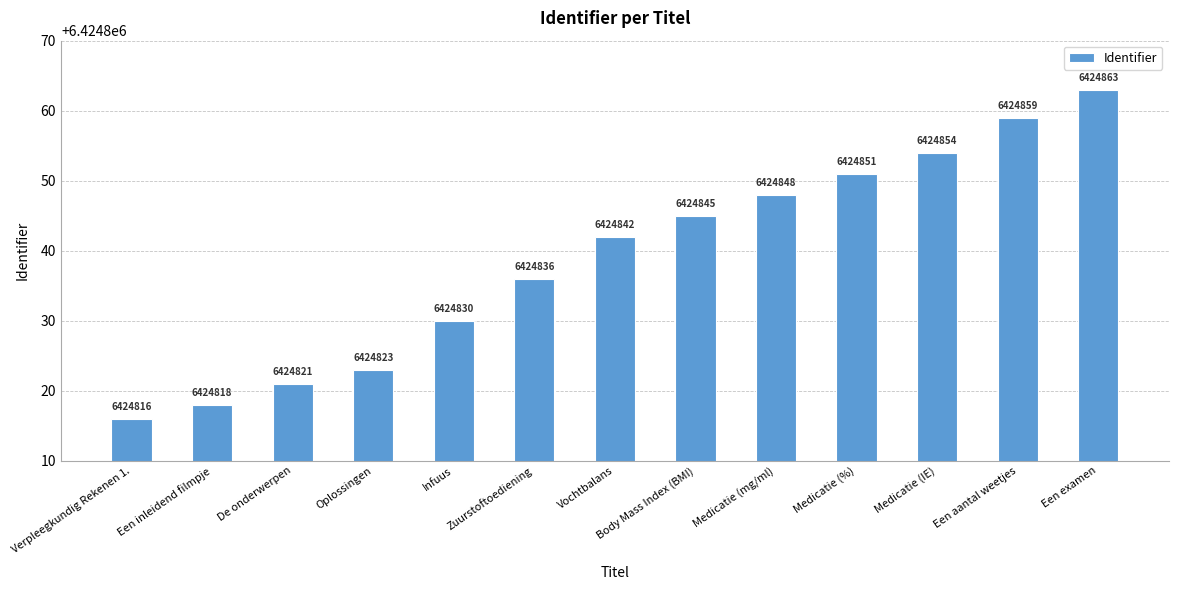

Between Medicatie (IE) and Een aantal weetjes, which is larger?

Een aantal weetjes